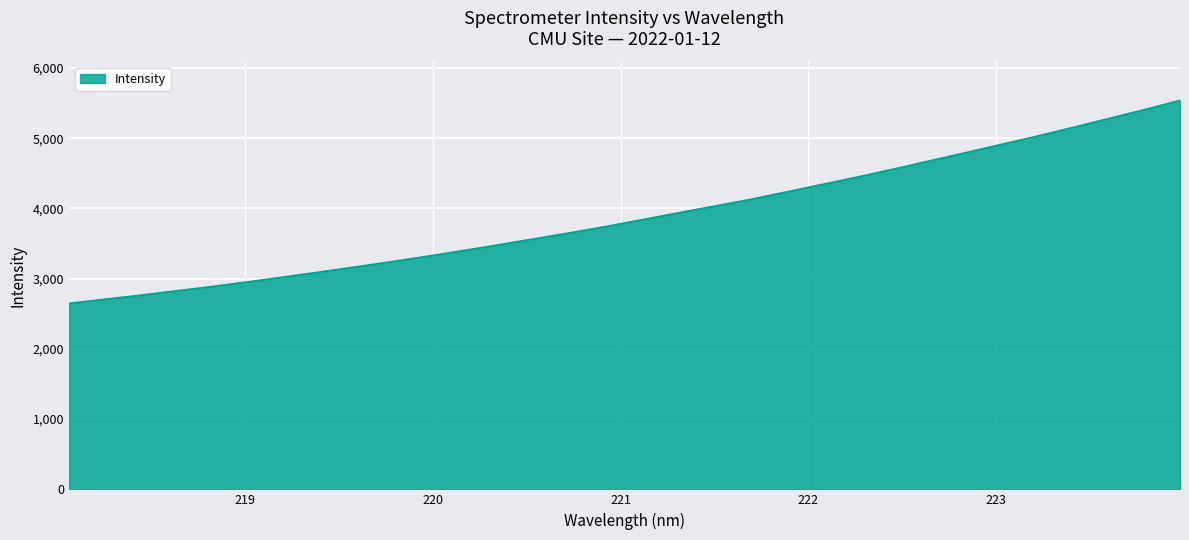

How many distinct data groups are displayed?

1